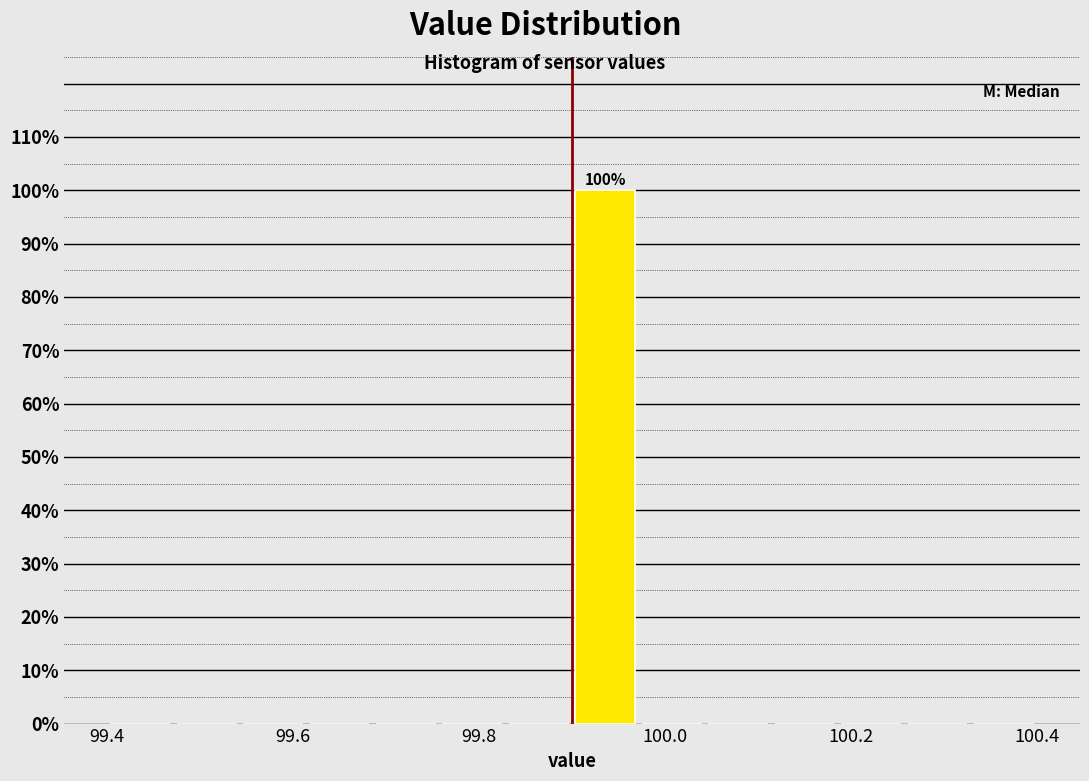

Read against the x-axis, roughly where is the centre of the tallest bar?

99.94